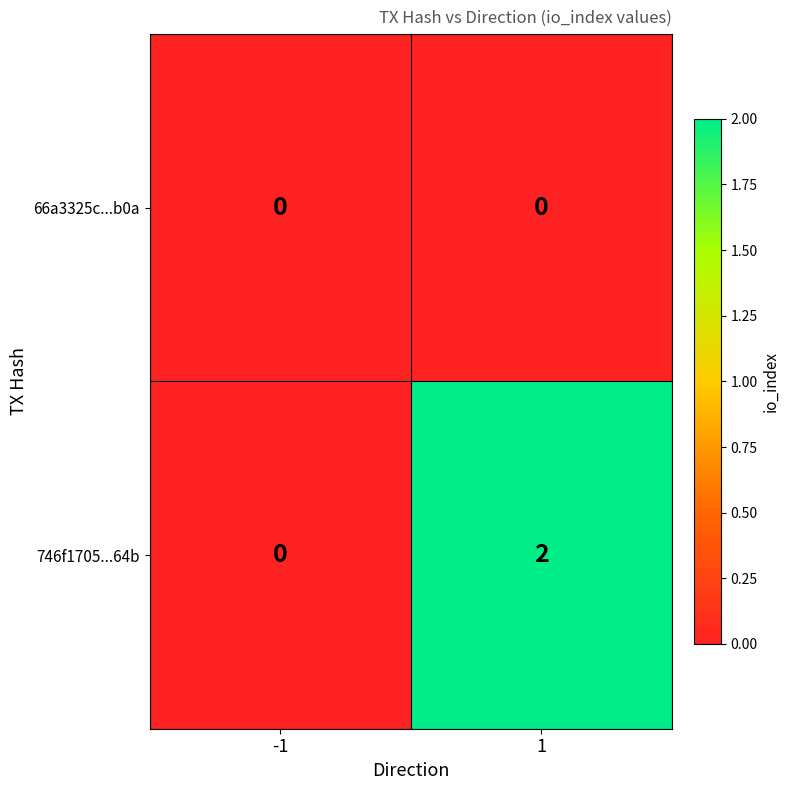

Reading right to left, extract all data points from this chart.

66a3325c...b0a: 1=0	-1=0
746f1705...64b: 1=2	-1=0